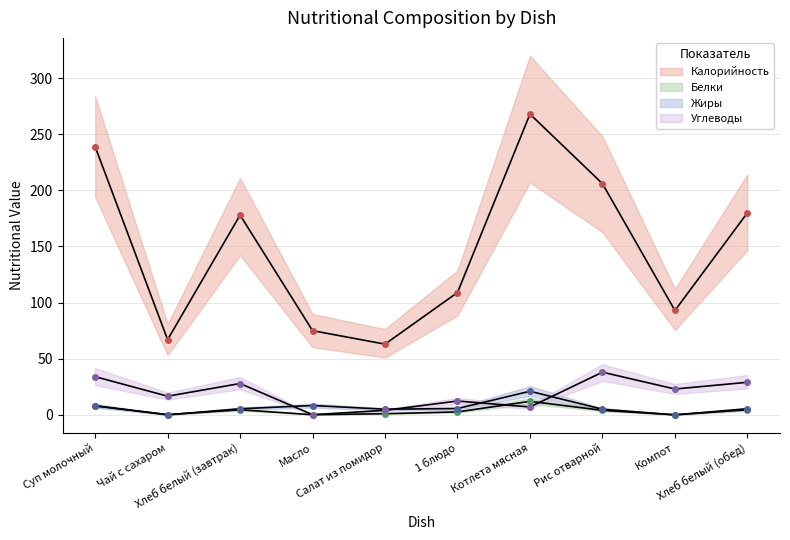

Where is the first local minimum for Белки?

Чай с сахаром